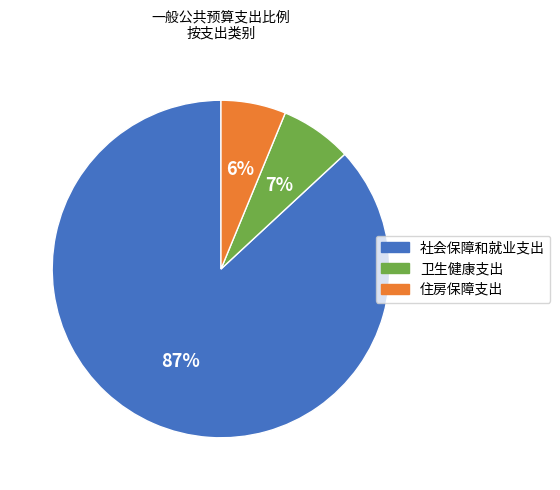

Which slice represents more than half of the pie?

社会保障和就业支出